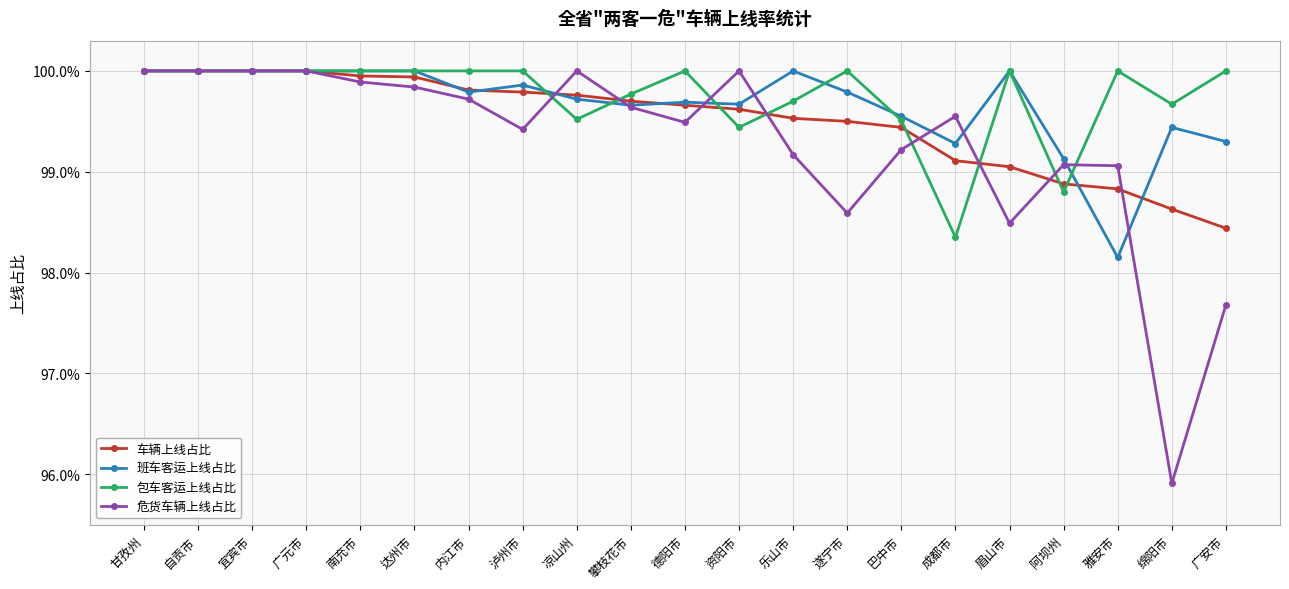

List the series in order of their peak value, lowest first.

车辆上线占比, 班车客运上线占比, 包车客运上线占比, 危货车辆上线占比